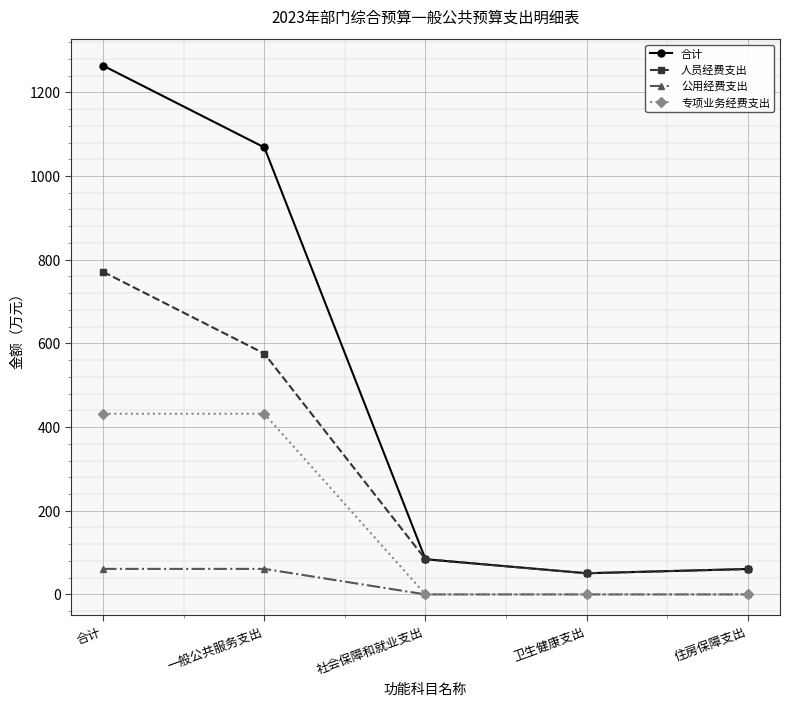

The 专项业务经费支出 series shows -269.6 at 社会保障和就业支出. True or false?

False